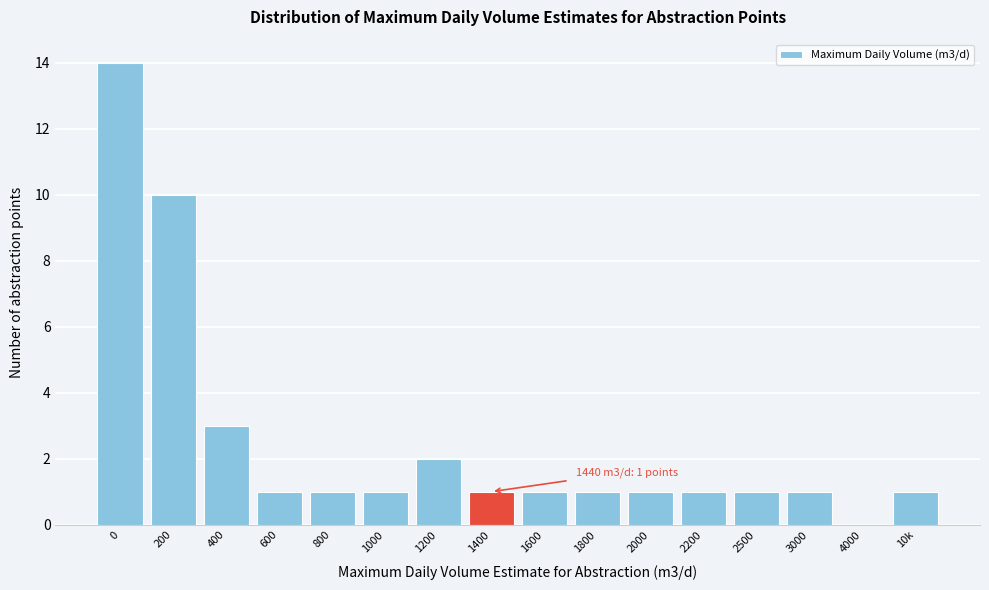

Reading left to right, what are all the values shown in this chart?

0=14	200=10	400=3	600=1	800=1	1000=1	1200=2	1400=1	1600=1	1800=1	2000=1	2200=1	2500=1	3000=1	4000=0	10k=1